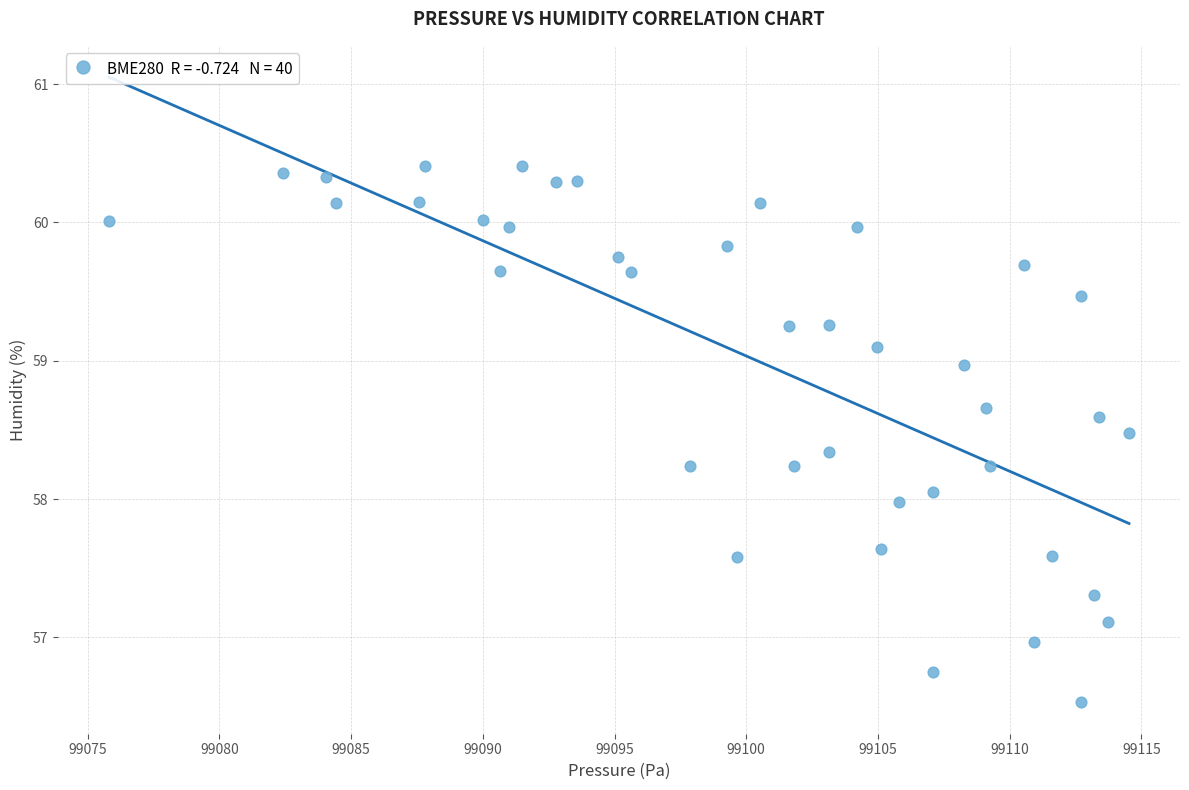

What is the range of X values (max minus min)?

38.7